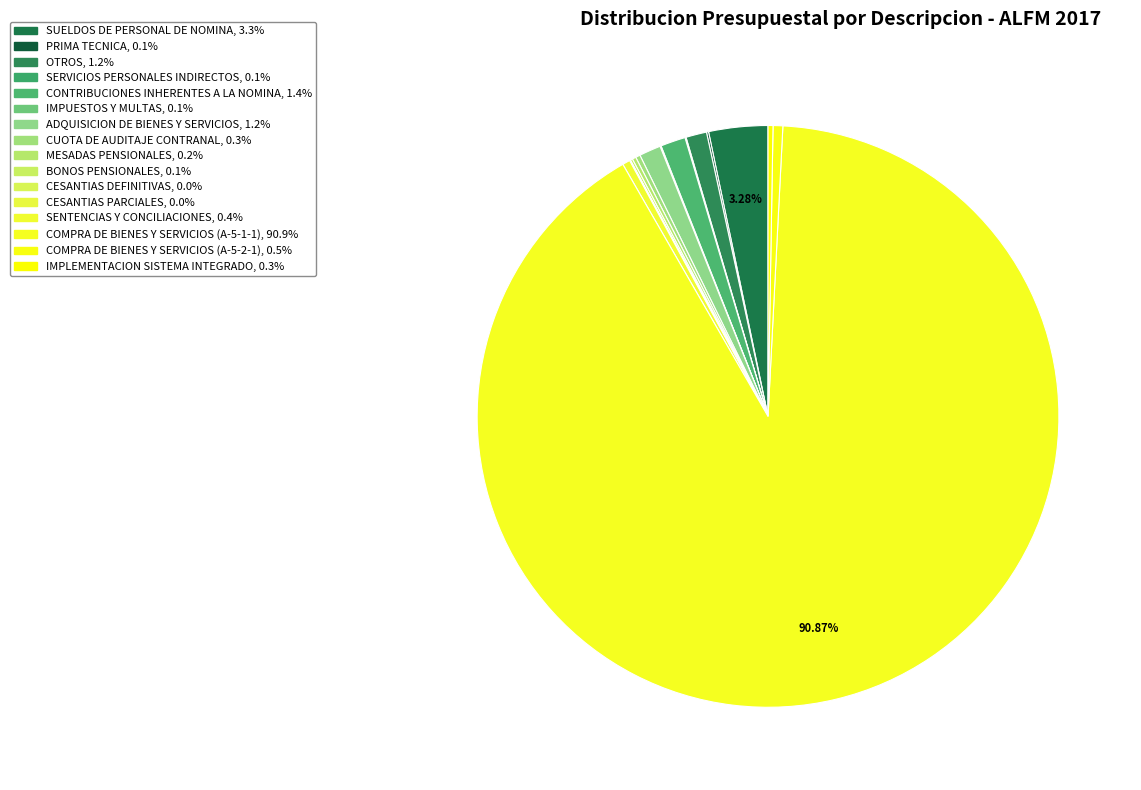

What is the largest slice in the pie chart?

COMPRA DE BIENES Y SERVICIOS (A-5-1-1)